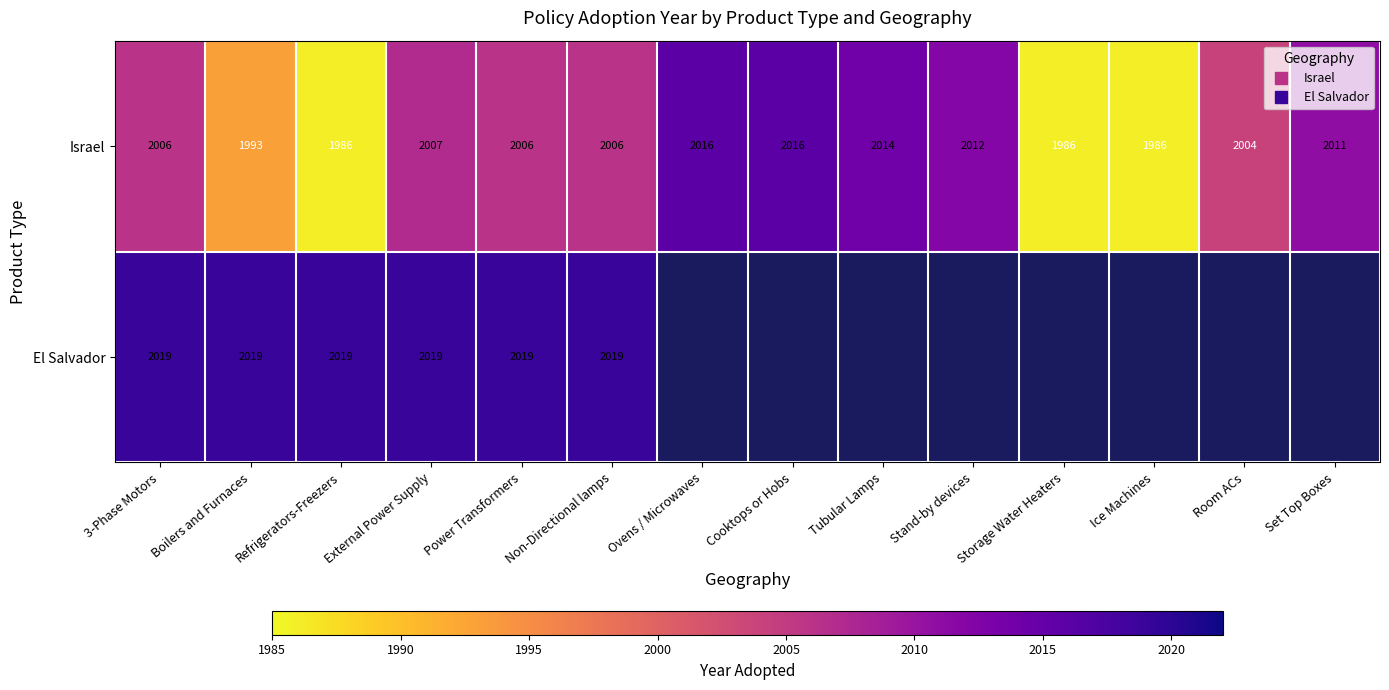

What is the greatest value displayed?

2019